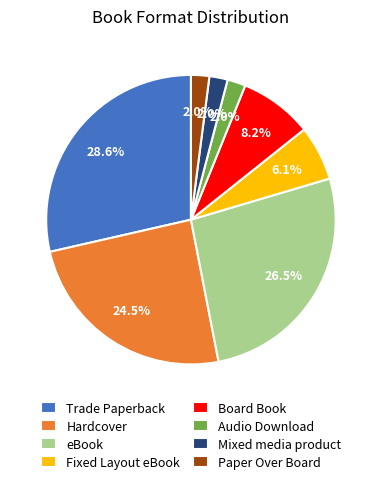

To the nearest percent, what portion does Board Book represent?

8%